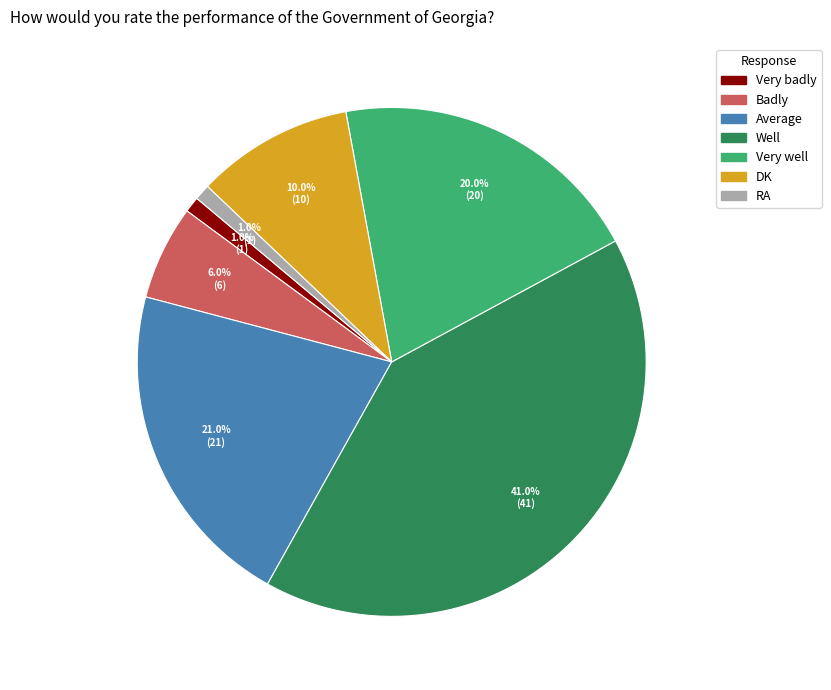

To the nearest percent, what percentage of the pie is Average?

21%